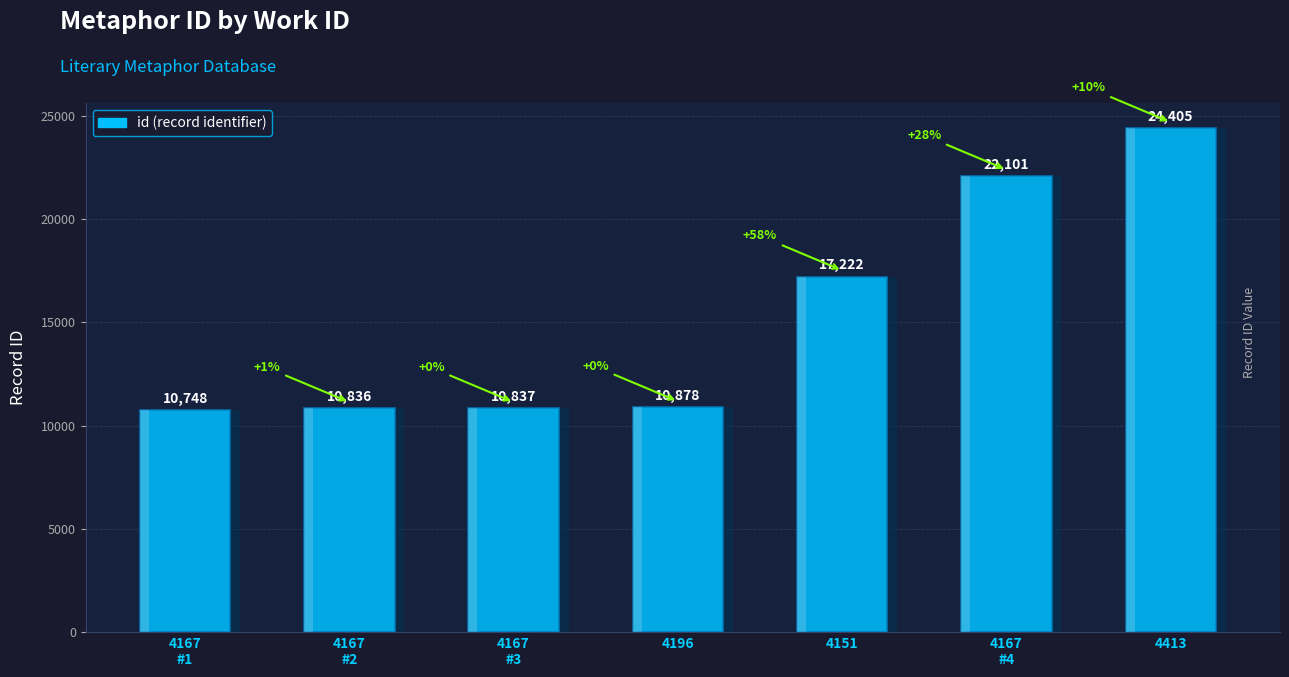

Which label corresponds to the largest value in the chart?

4413